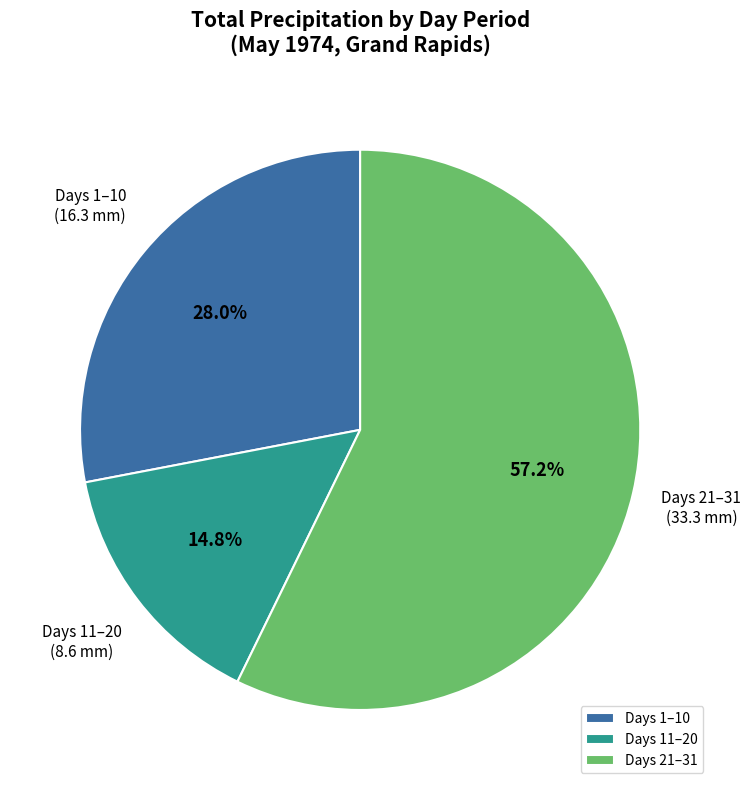

Which has a higher value, Days 21–31 or Days 1–10?

Days 21–31